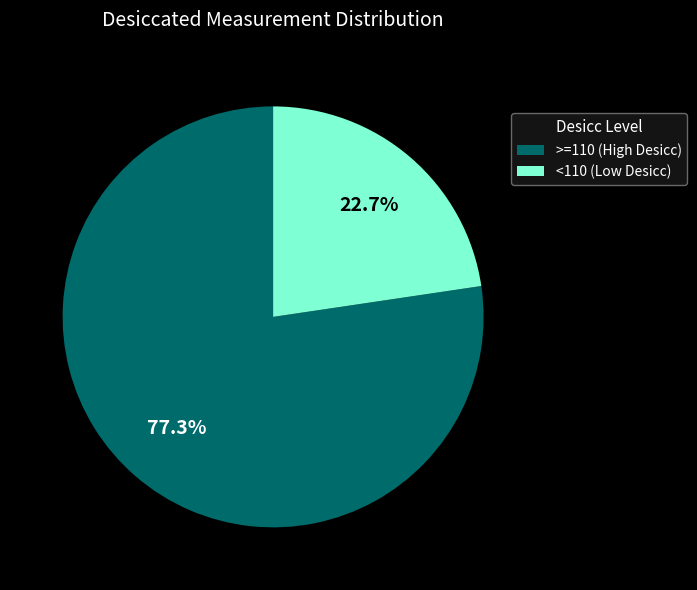

Approximately how many times larger is the value at >=110 (High Desicc) compared to <110 (Low Desicc)?

3.4